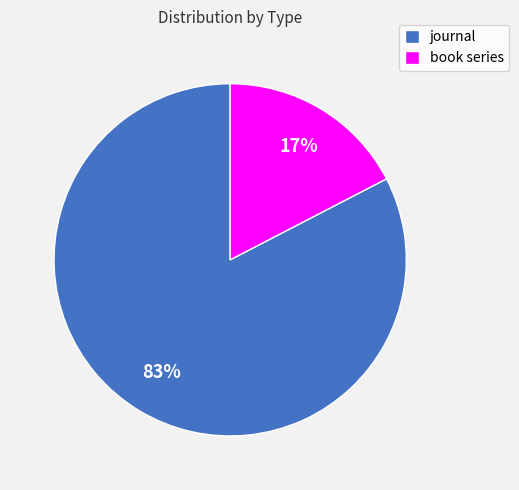

Between journal and book series, which is larger?

journal